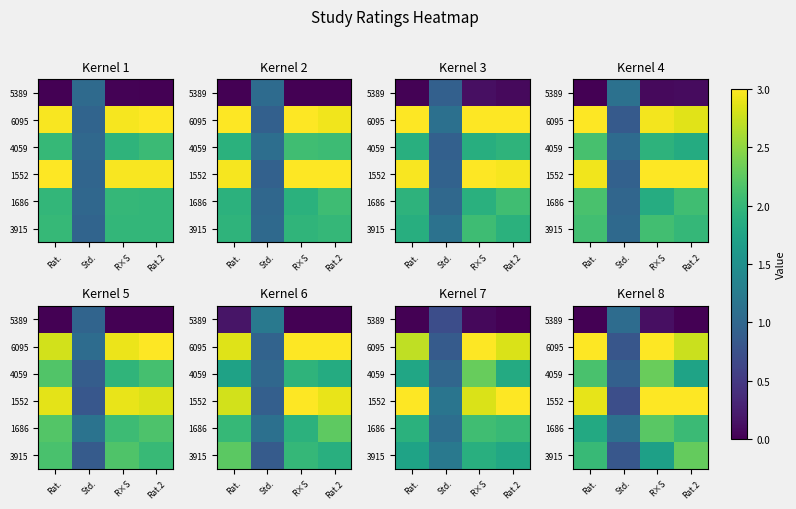

What is the difference between the maximum and second lowest values in the 5389 series?

1.1